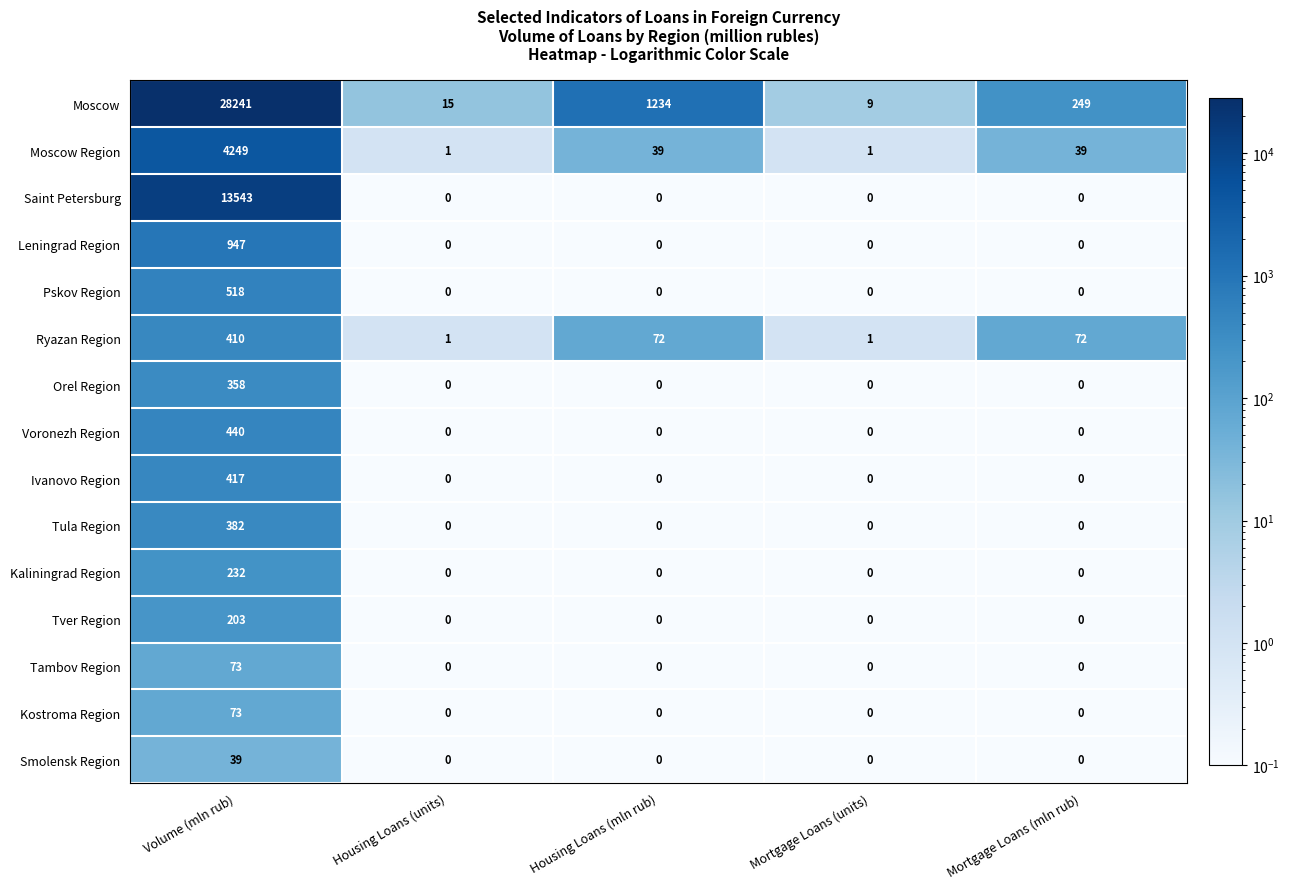

At which category is the sum across all series the highest?

Volume (mln rub)